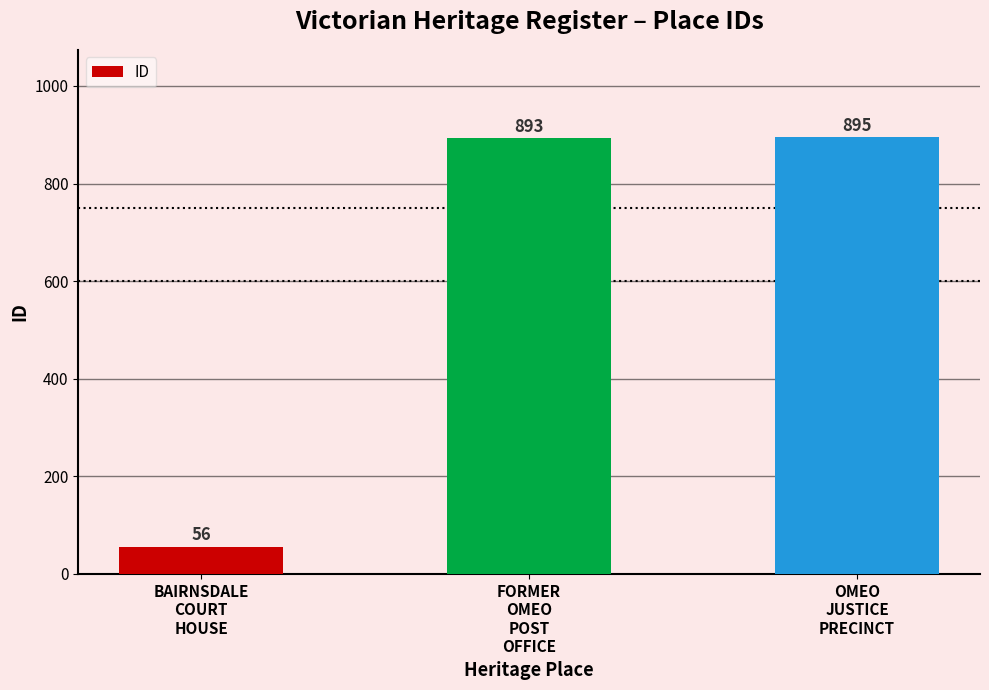

Which category has the highest value across all series?

OMEO
JUSTICE
PRECINCT